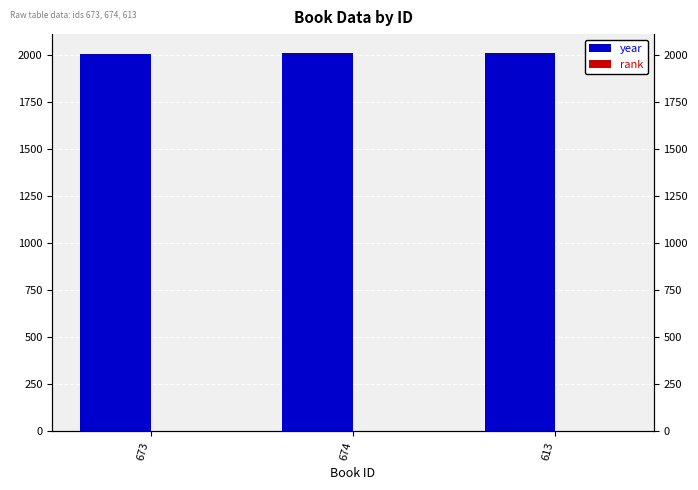

What is the approximate value of year at 673?

2007